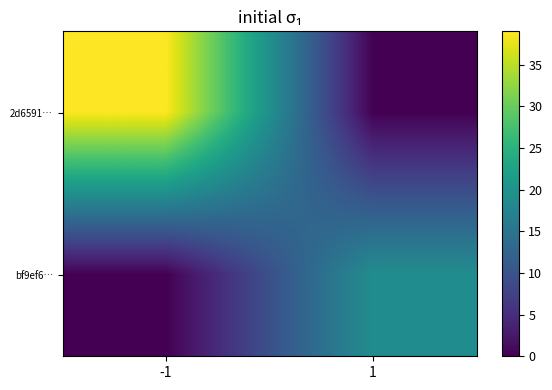

Between -1 and 1, which is larger?

-1